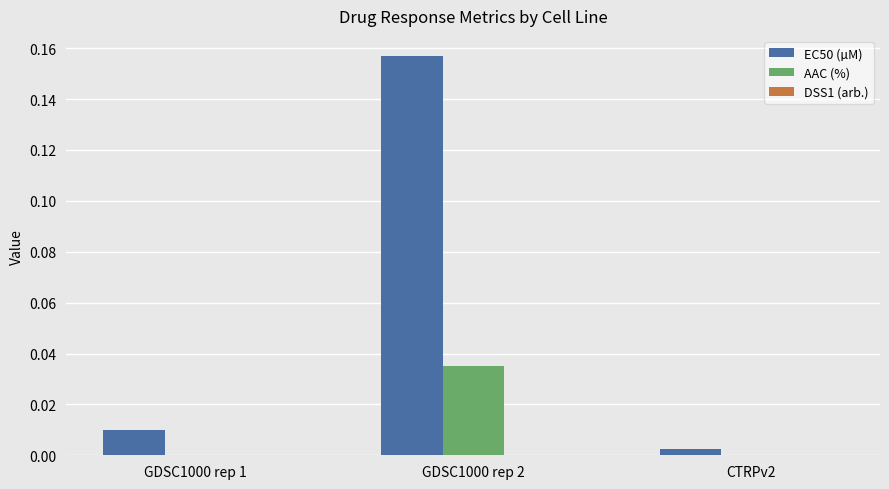

Which series has the largest total across all categories?

EC50 (µM)